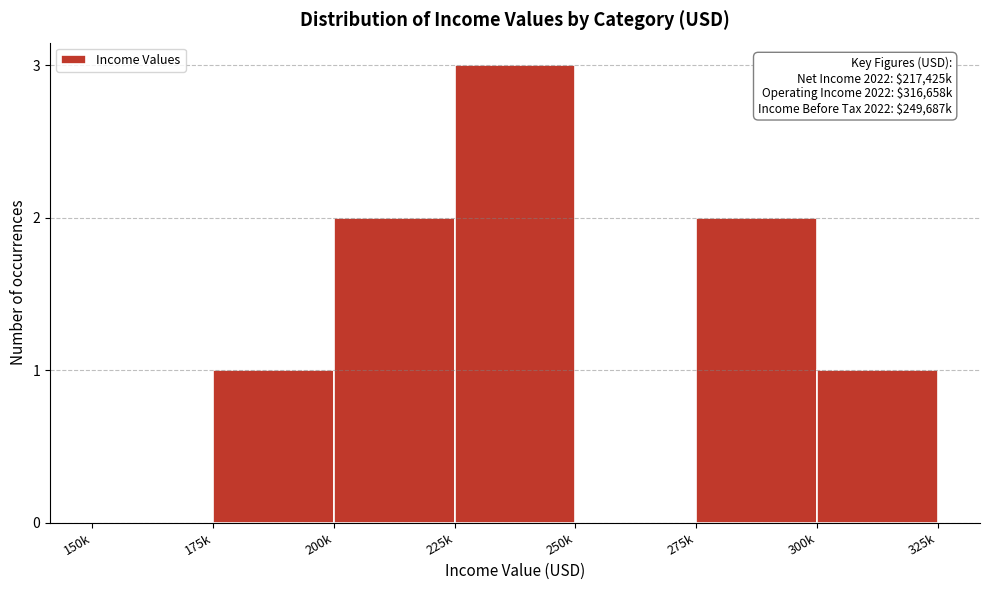

Reading left to right, list all the values displayed in this chart.

150k=0	175k=1	200k=2	225k=3	250k=0	275k=2	300k=1